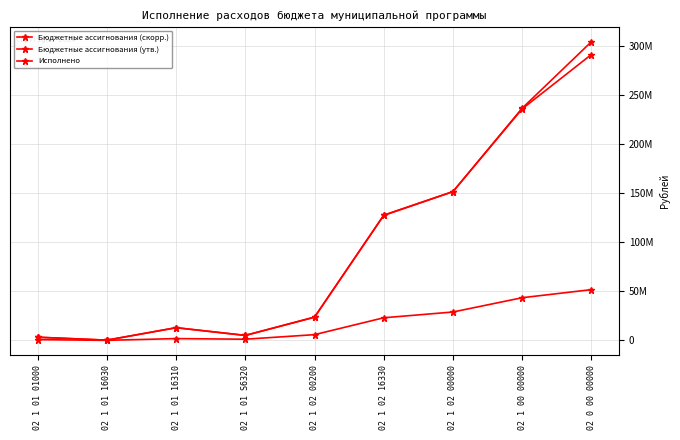

Between which two adjacent categories do Бюджетные ассигнования (утв.) and Бюджетные ассигнования (скорр.) first intersect?

02 1 02 00200 and 02 1 02 16330